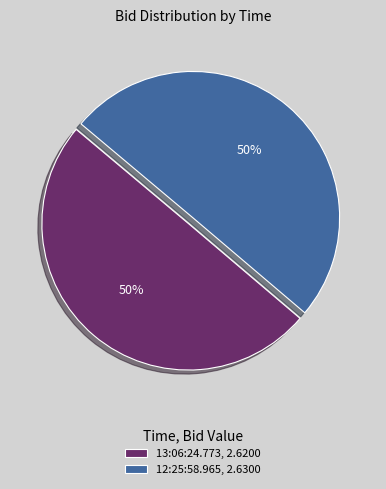

Do 13:06:24.773, 2.6200 and 12:25:58.965, 2.6300 together represent more than half of the pie?

Yes